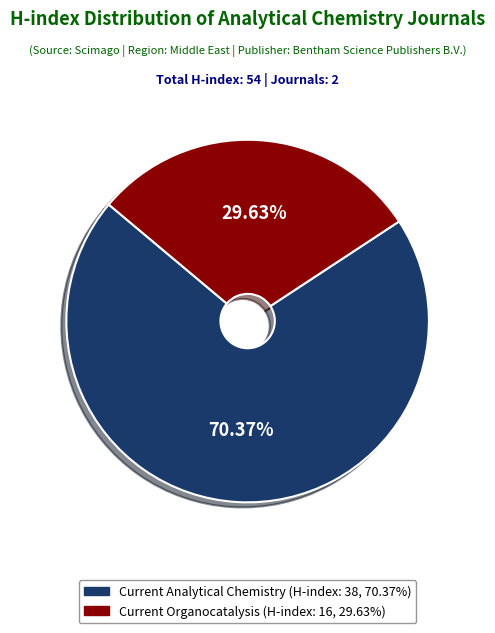

Is there any slice that represents more than half of the pie?

Yes